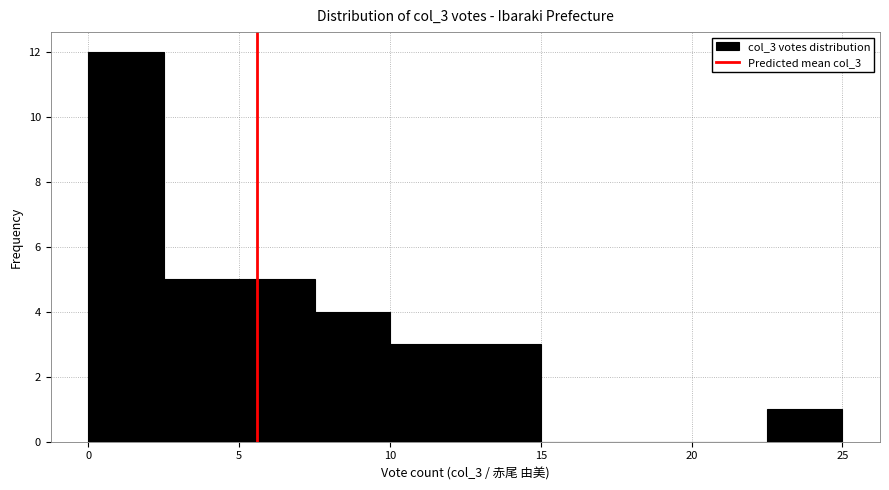

How tall is the bar that spans 2.5 to 5.0 on the x-axis? The values are not printed on the chart, so give them approximately, as read against the axis.

5